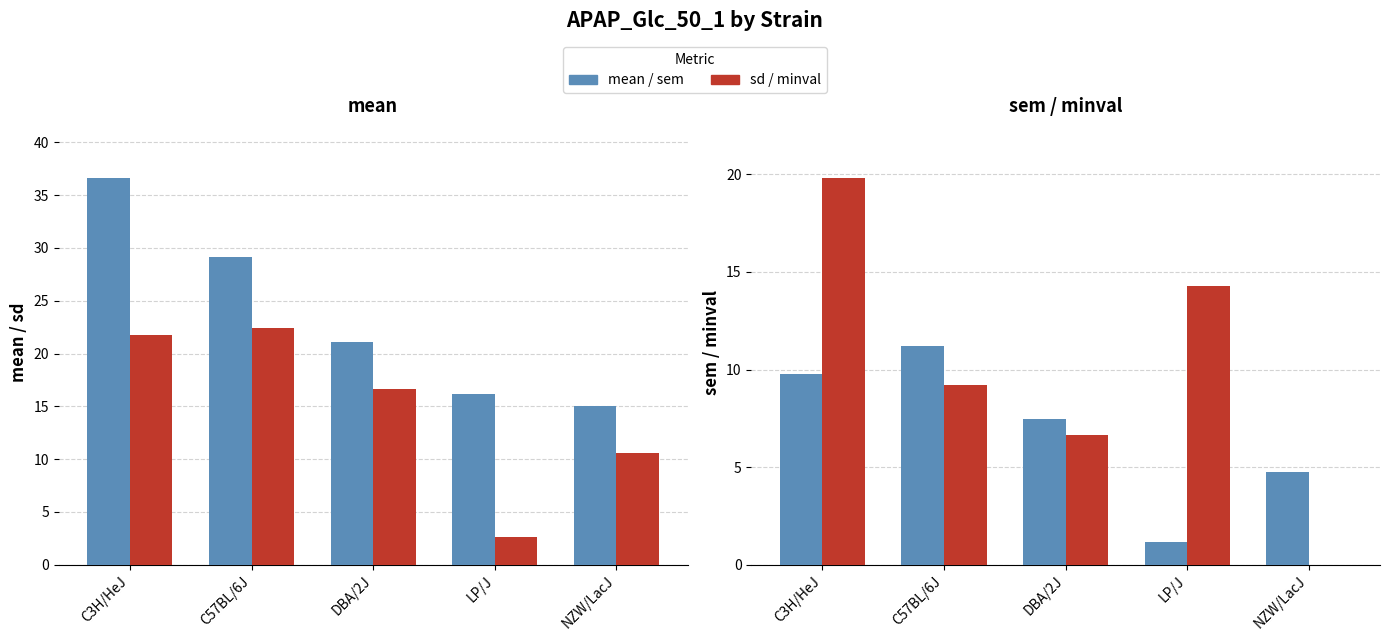

What value does the minval series have at C57BL/6J?

9.2